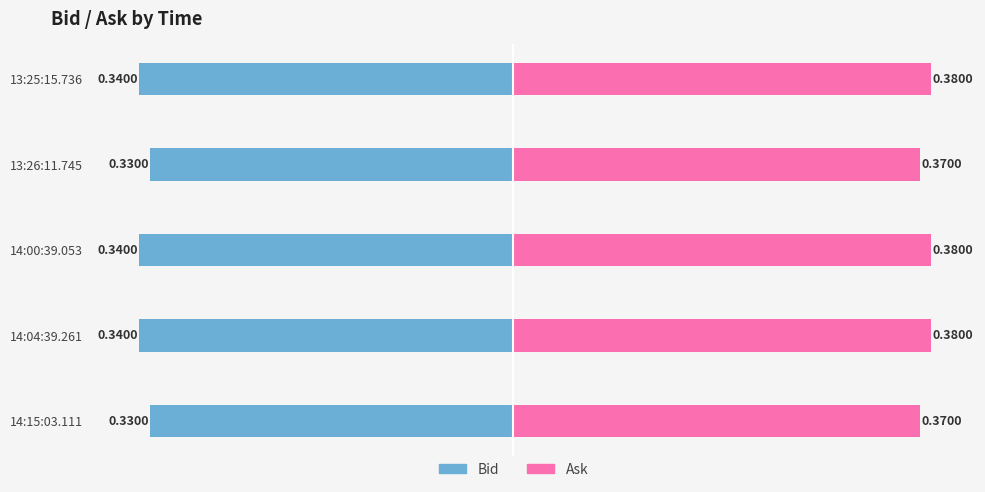

Reading left to right, extract all data points from this chart.

Bid: -0.3	-0.3	-0.3	-0.3	-0.3
Ask: 0.4	0.4	0.4	0.4	0.4